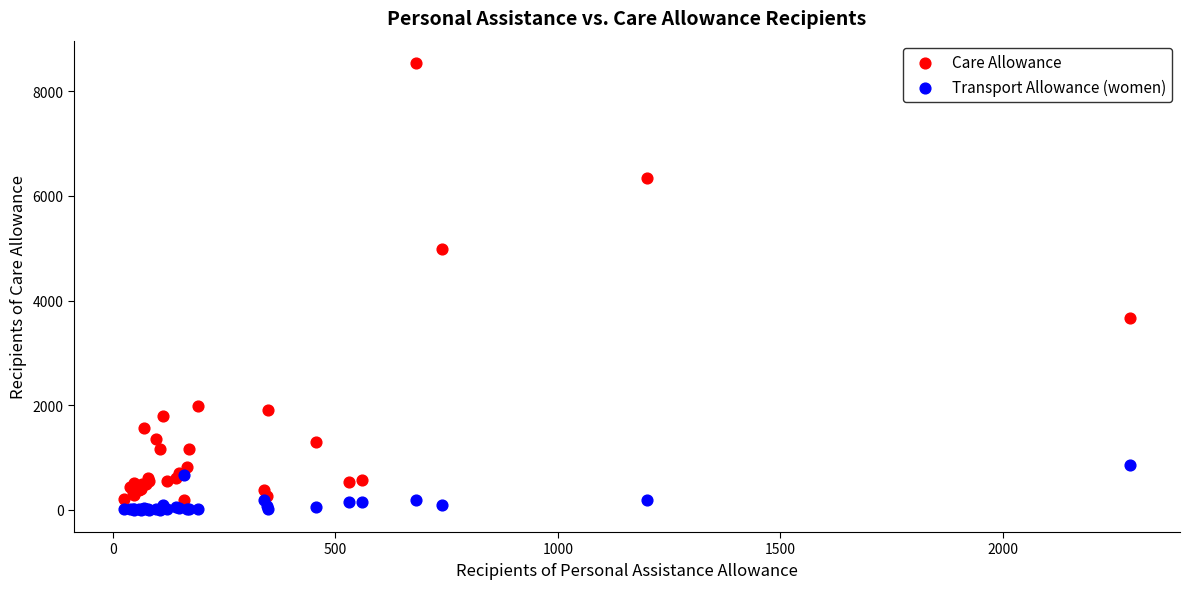

Which series reaches the minimum Y coordinate?

Transport Allowance (women)